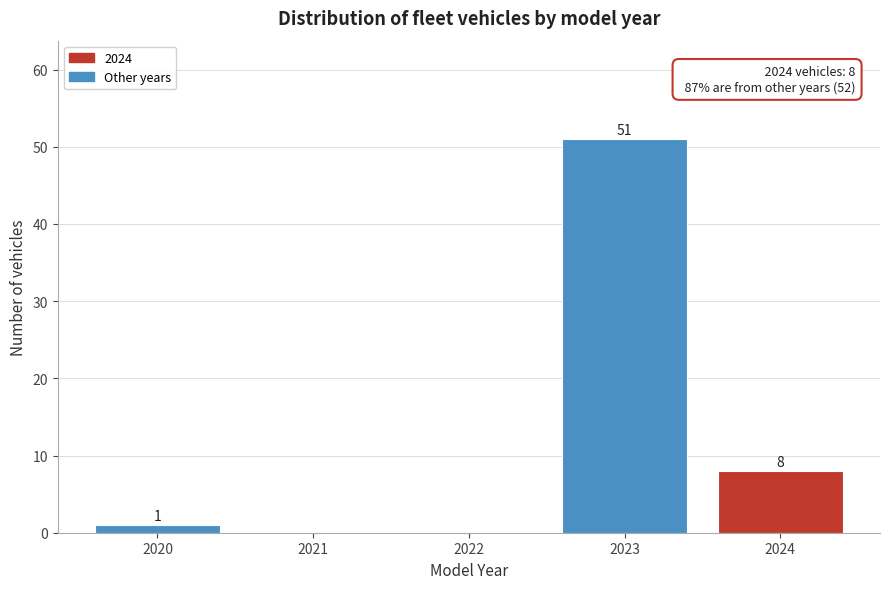

Reading left to right, what are all the values shown in this chart?

2020=1	2021=0	2022=0	2023=51	2024=8